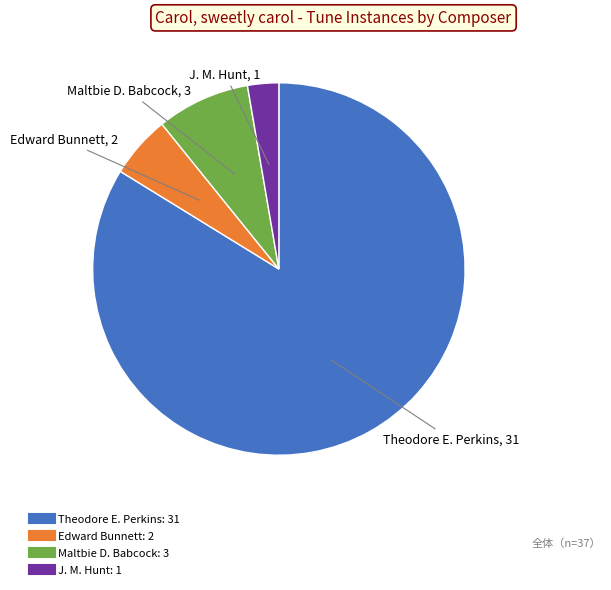

Is it true that Theodore E. Perkins is 84% of the pie?

True